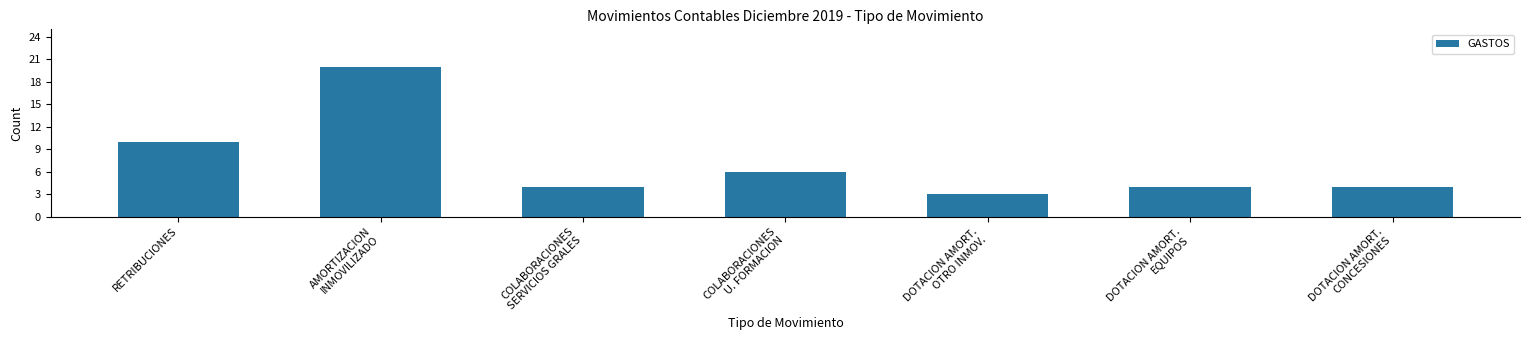

Reading left to right, extract all data points from this chart.

10	20	4	6	3	4	4